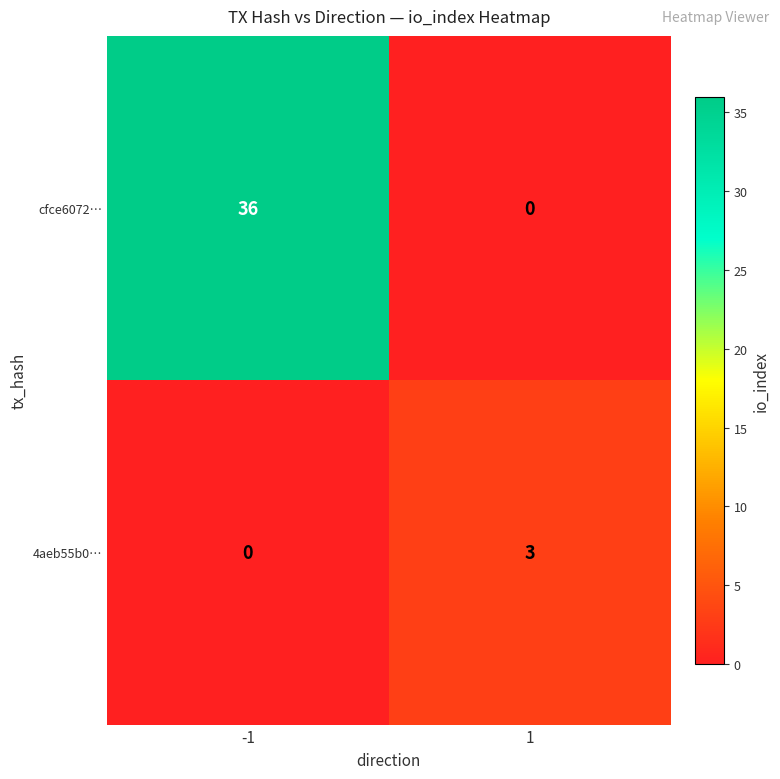

How many data points does each series have?

2